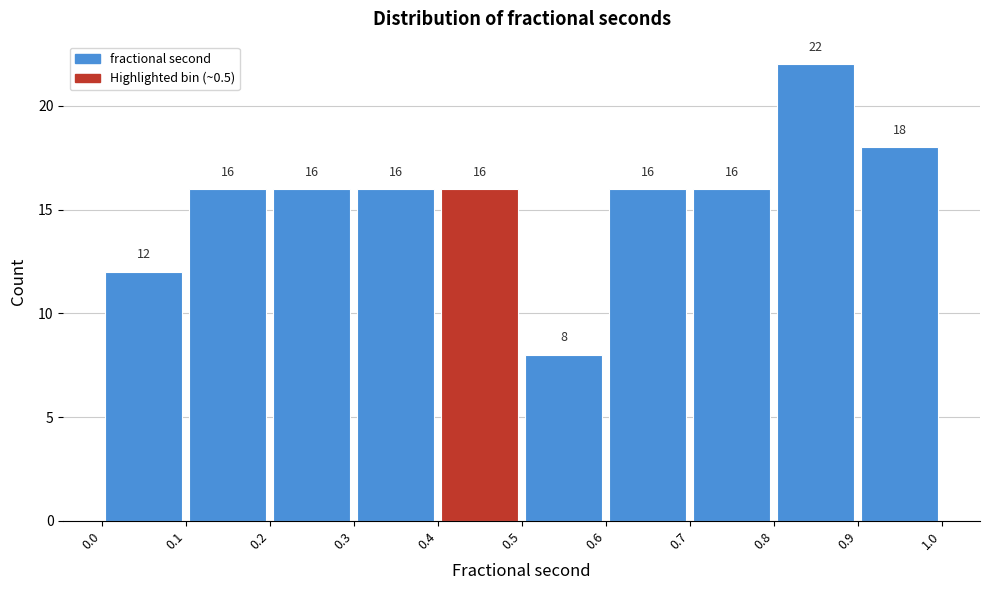

Over which range of the x-axis is the bar tallest?

0.8 to 0.9